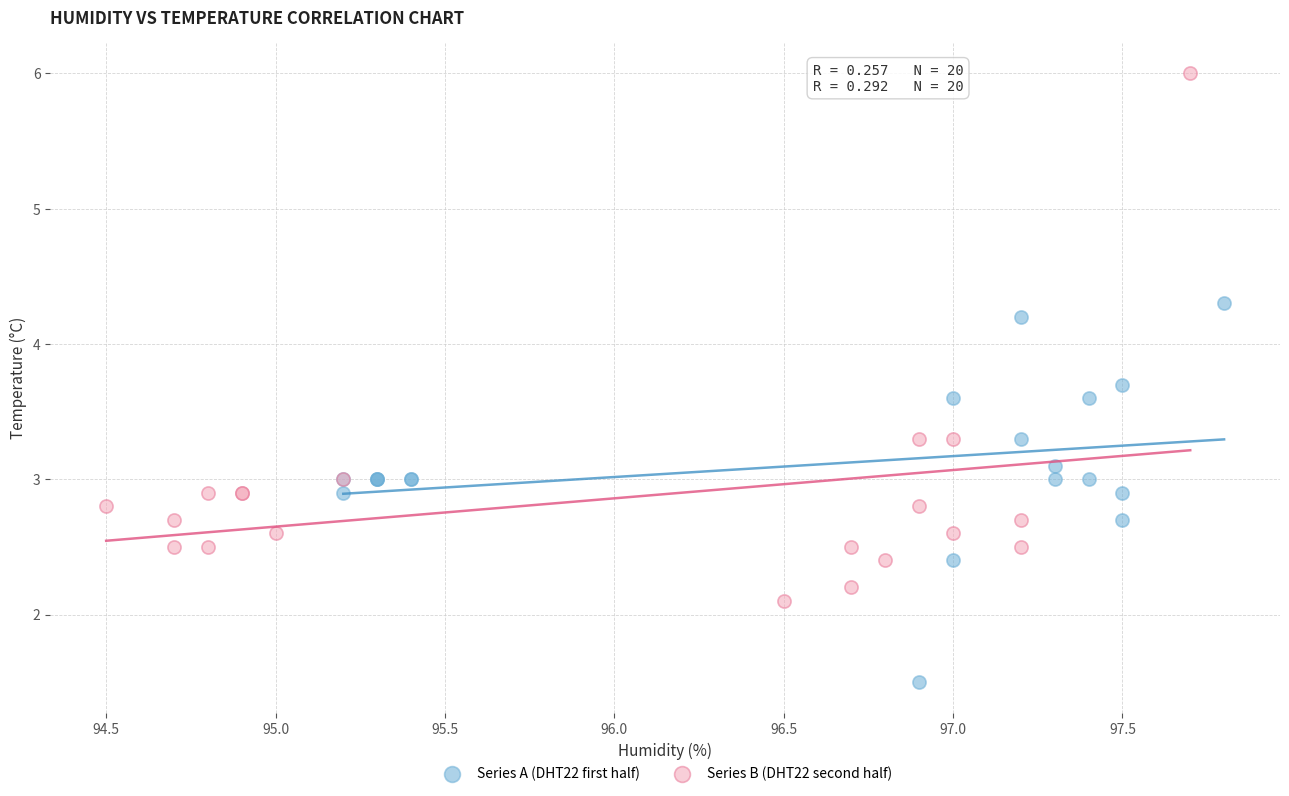

Which series reaches the minimum Y coordinate?

Series A (DHT22 first half)